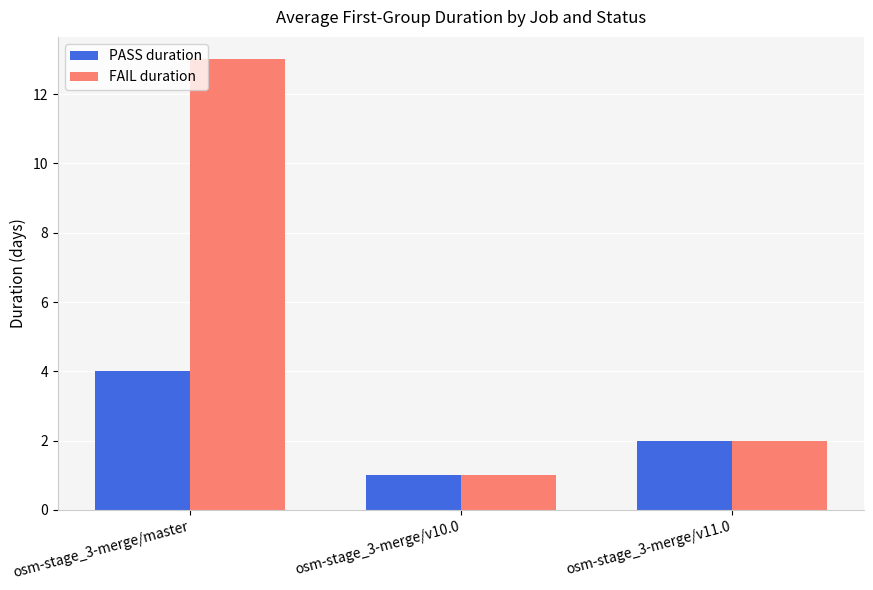

What is the difference between the FAIL duration values at osm-stage_3-merge/master and osm-stage_3-merge/v11.0?

11.0